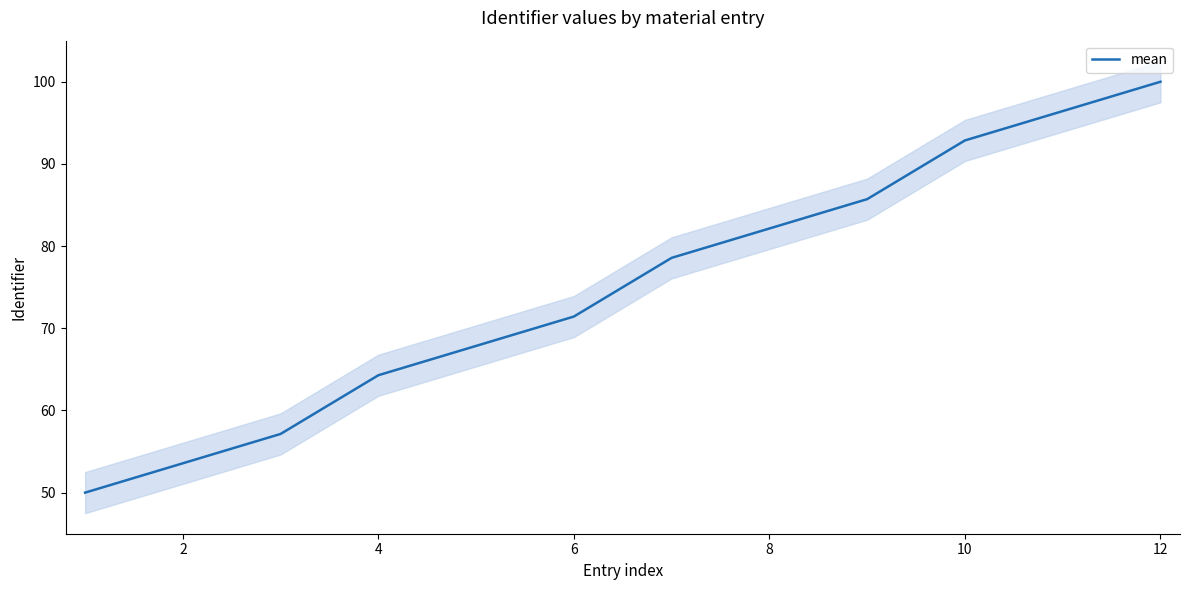

What is the value of the 11th point from the left?

71.4